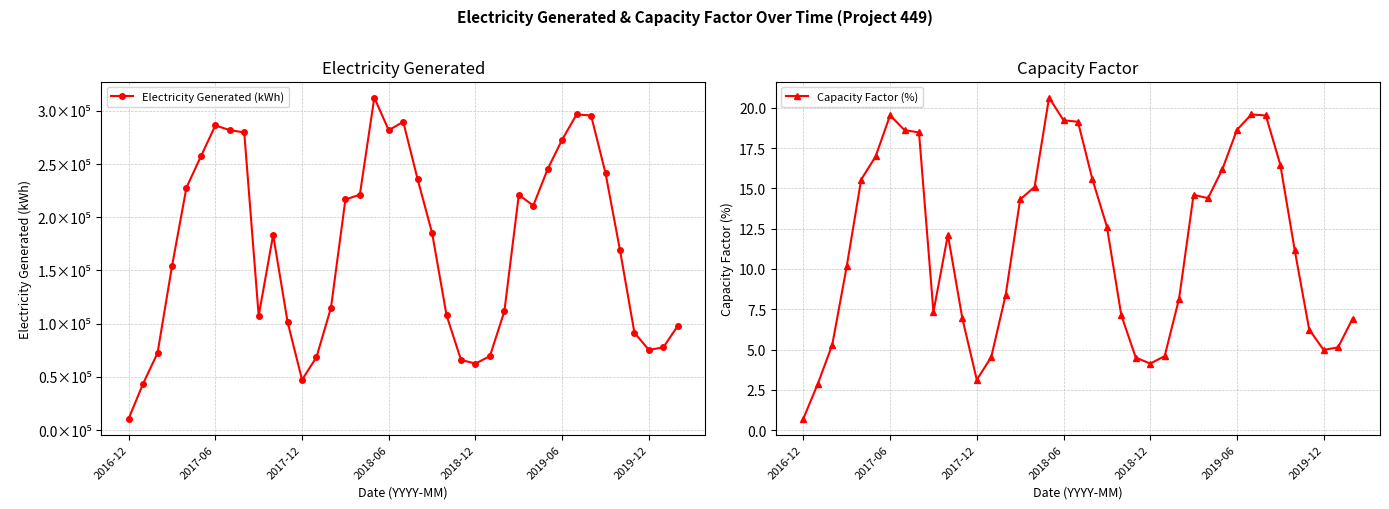

Reading left to right, what are all the values shown in this chart?

Electricity Generated (kWh): 10889.0	43623.0	72503.0	153910.0	227823.0	257152.0	286245.0	281821.0	279651.0	107440.0	183489.0	101616.0	47327.0	68697.0	114895.0	216686.0	221202.0	312365.0	281683.0	289687.0	235609.0	185136.0	107929.0	65975.0	62591.0	69570.0	111696.0	221032.0	210924.0	245377.0	272928.0	296589.0	295561.4	241368.3	169055.9	91524.3	75386.8	77830.7	97972.9
Capacity Factor (%): 0.7	2.9	5.3	10.2	15.5	17.0	19.5	18.6	18.5	7.3	12.1	6.9	3.1	4.5	8.4	14.3	15.1	20.6	19.2	19.1	15.6	12.6	7.1	4.5	4.1	4.6	8.2	14.6	14.4	16.2	18.6	19.6	19.5	16.5	11.2	6.2	5.0	5.1	6.9